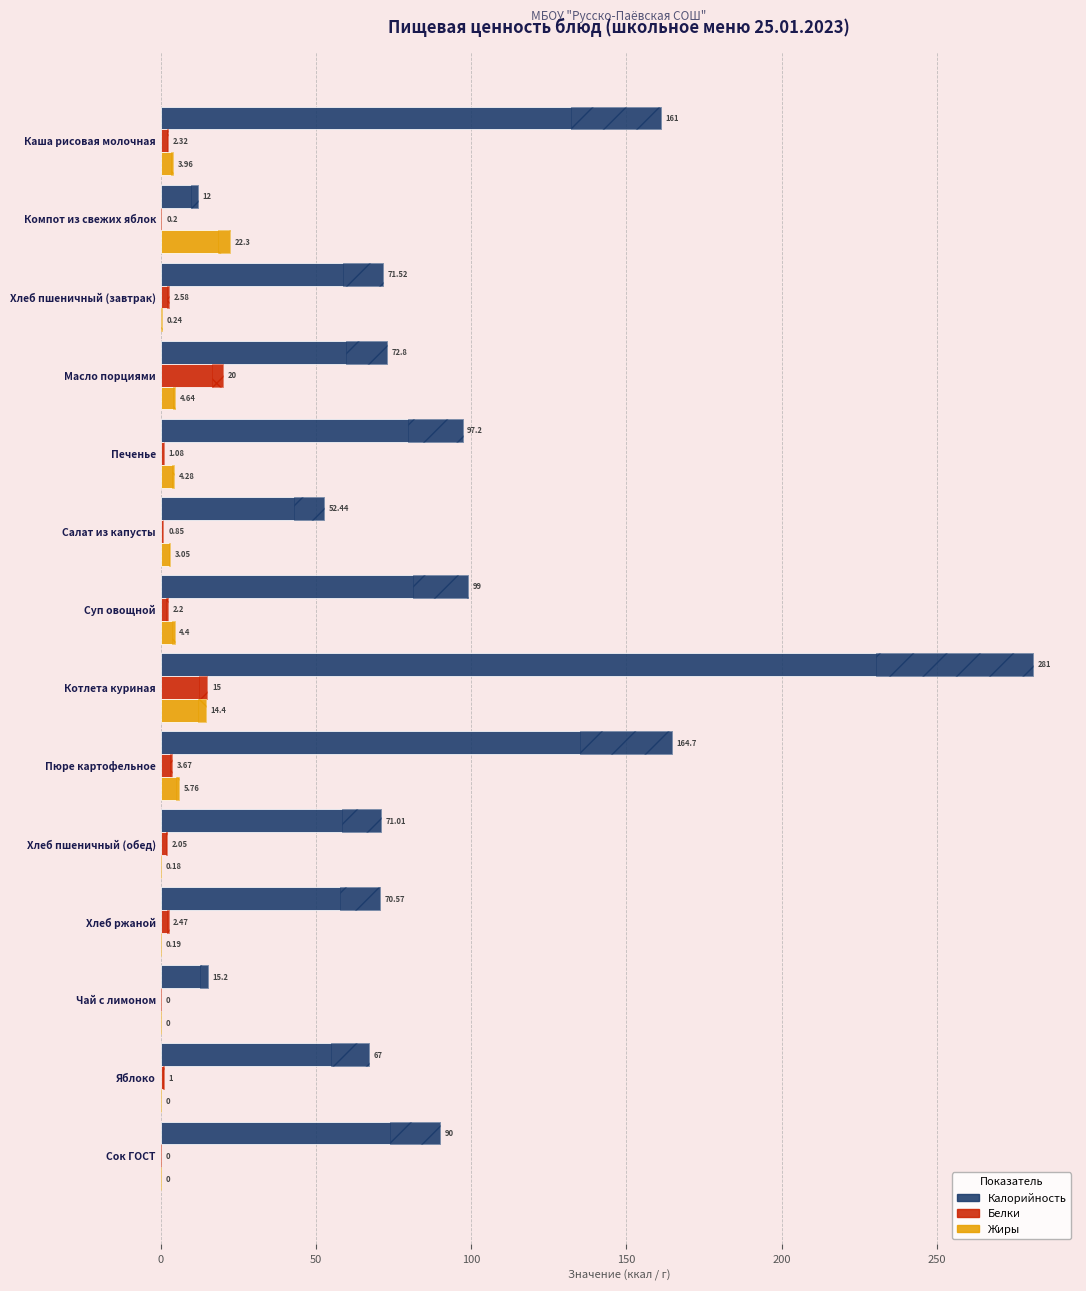

Reading left to right, extract all data points from this chart.

Калорийность: 161.0	12.0	71.5	72.8	97.2	52.4	99.0	281.0	164.7	71.0	70.6	15.2	67.0	90.0
Белки: 2.3	0.2	2.6	20.0	1.1	0.8	2.2	15.0	3.7	2.0	2.5	0.0	1.0	0.0
Жиры: 4.0	22.3	0.2	4.6	4.3	3.0	4.4	14.4	5.8	0.2	0.2	0.0	0.0	0.0